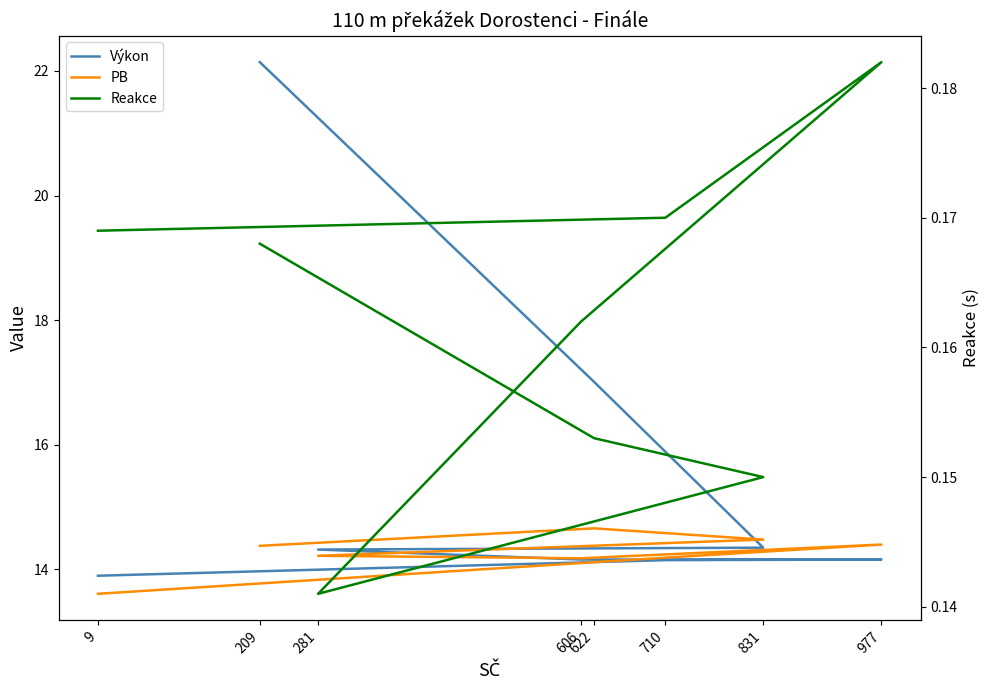

At which label is PB closest to 14?

606